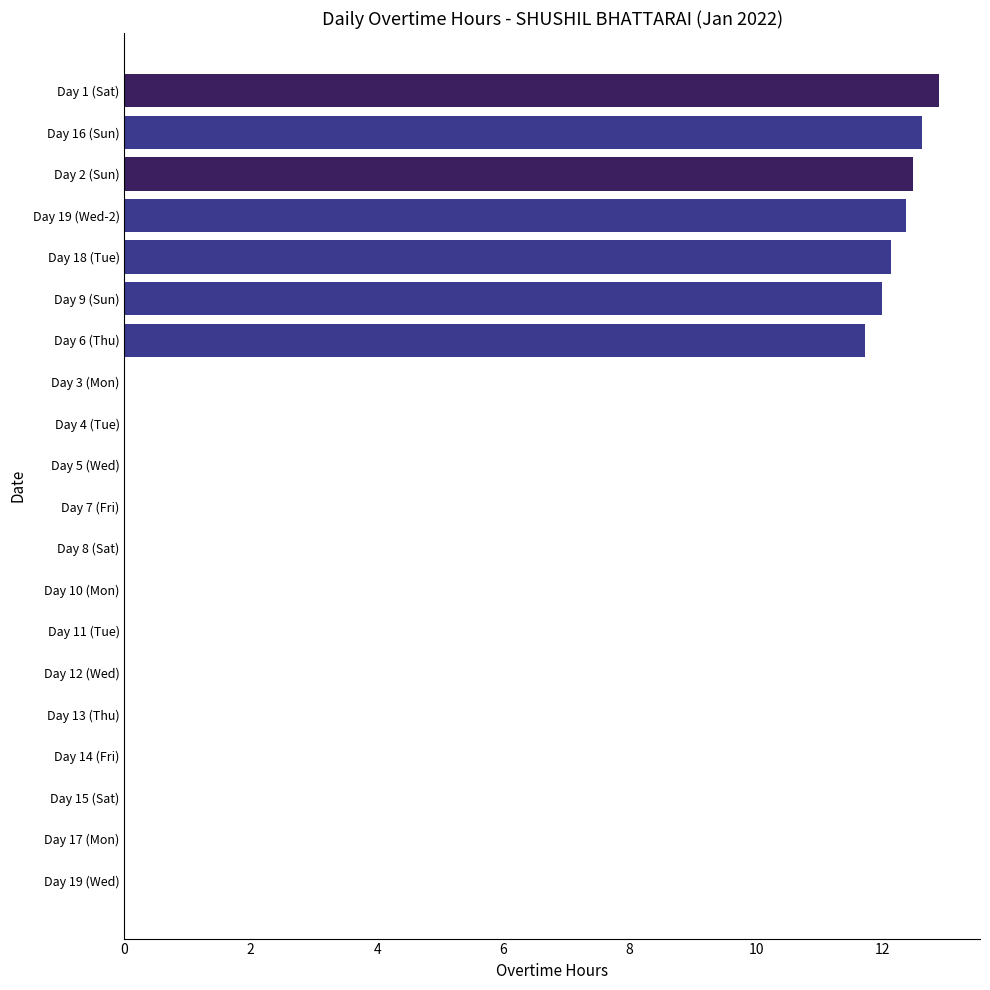

Reading top to bottom, transcribe all the data shown in this chart.

Day 1 (Sat)=12.9	Day 16 (Sun)=12.6	Day 2 (Sun)=12.5	Day 19 (Wed-2)=12.4	Day 18 (Tue)=12.1	Day 9 (Sun)=12.0	Day 6 (Thu)=11.7	Day 3 (Mon)=0.0	Day 4 (Tue)=0.0	Day 5 (Wed)=0.0	Day 7 (Fri)=0.0	Day 8 (Sat)=0.0	Day 10 (Mon)=0.0	Day 11 (Tue)=0.0	Day 12 (Wed)=0.0	Day 13 (Thu)=0.0	Day 14 (Fri)=0.0	Day 15 (Sat)=0.0	Day 17 (Mon)=0.0	Day 19 (Wed)=0.0